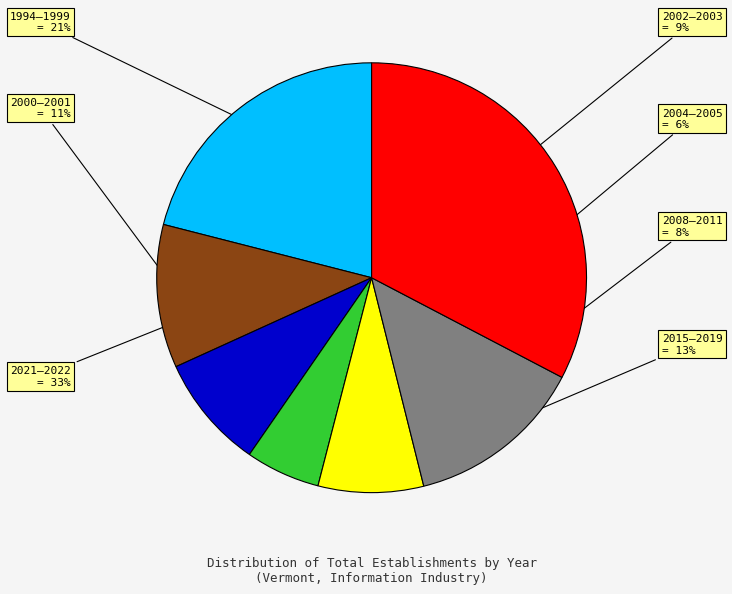

Does any single category account for the majority?

No